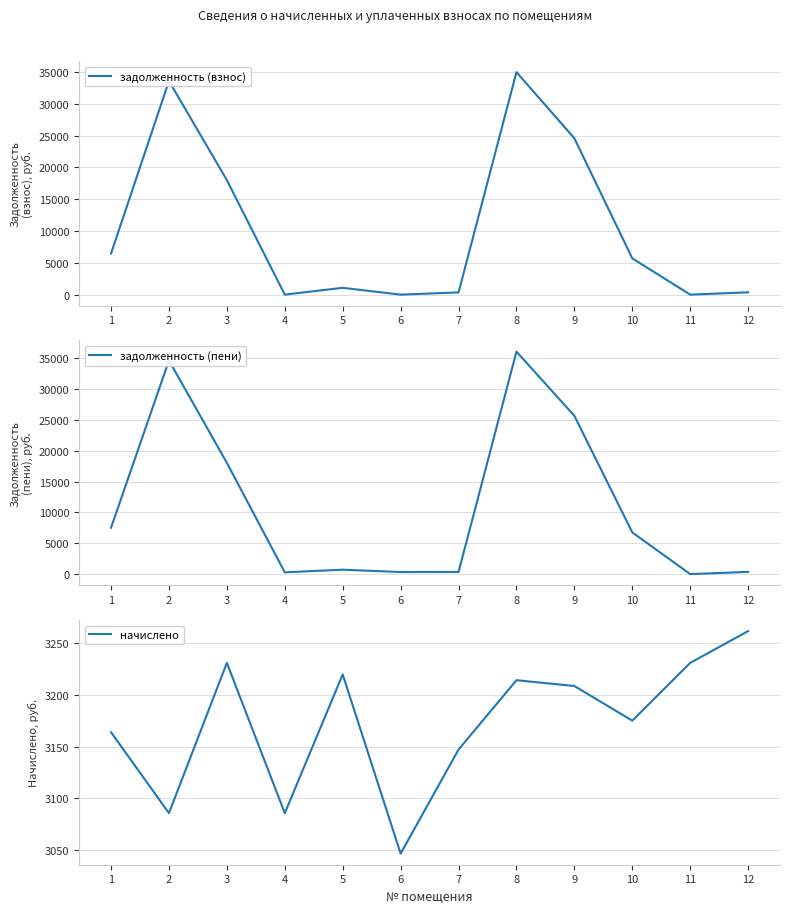

What is the sum of all начислено values?

38069.6